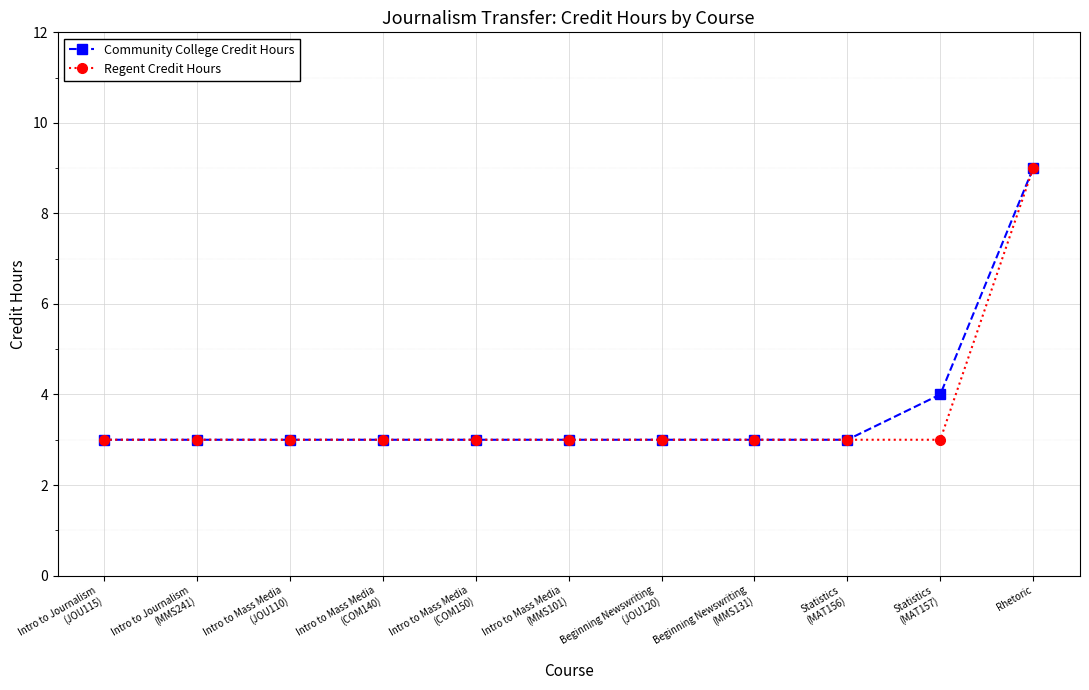

What is the maximum value for Regent Credit Hours?

9